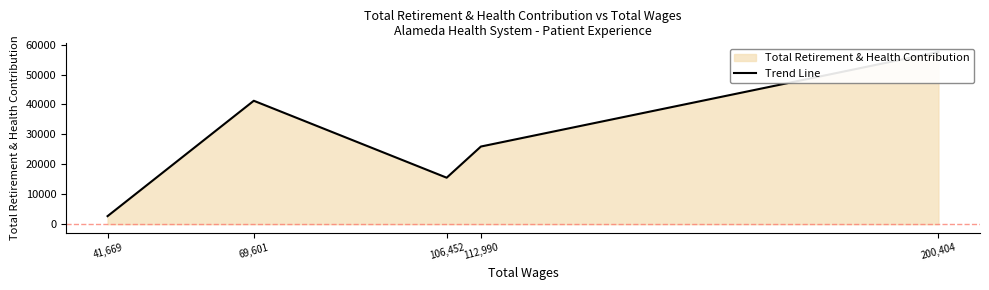

Which category has the highest value across all series?

200,404